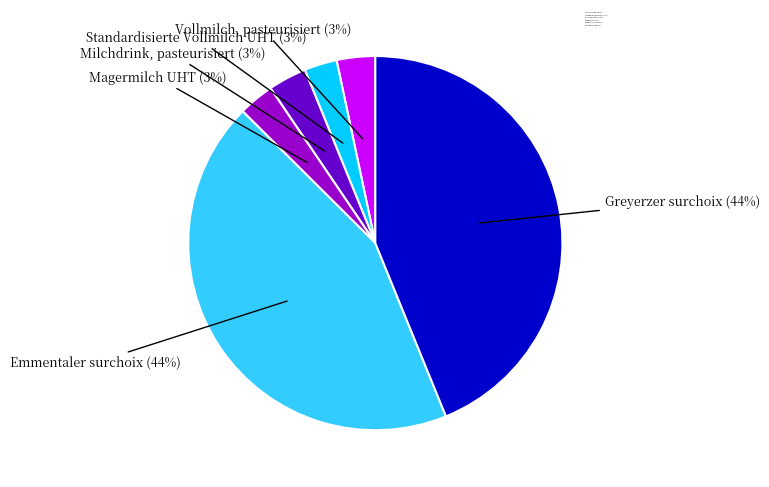

True or false: Greyerzer surchoix (44%) accounts for 44% of the total.

True